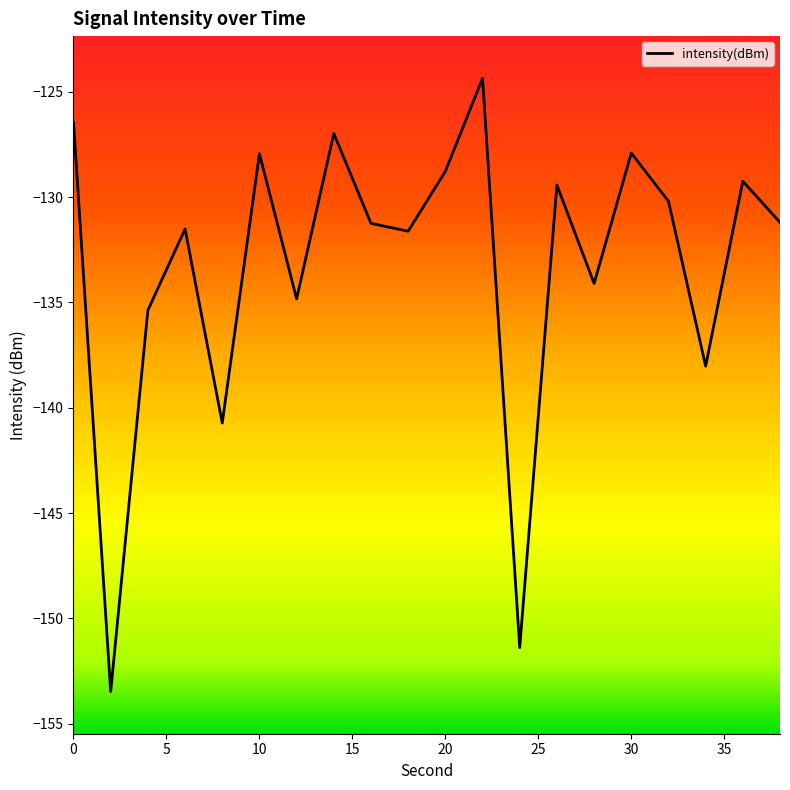

What is the difference between the maximum and minimum values?

29.1